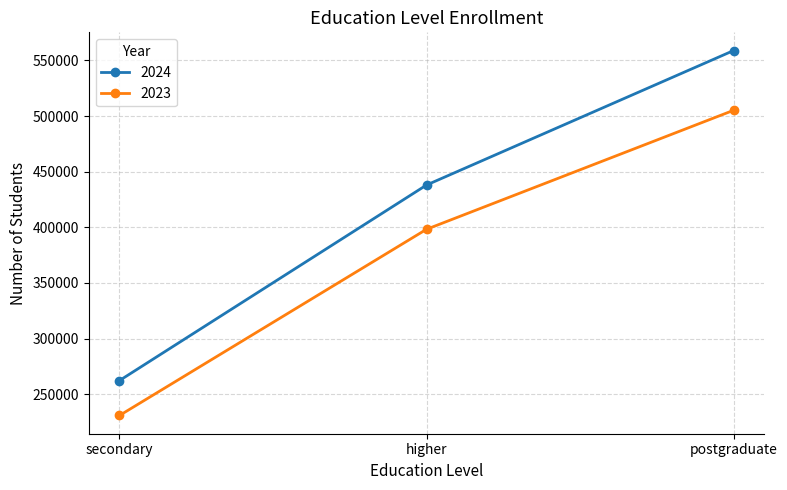

Reading right to left, what are all the values shown in this chart?

2024: 558882	438005	262238
2023: 505170	398214	230841